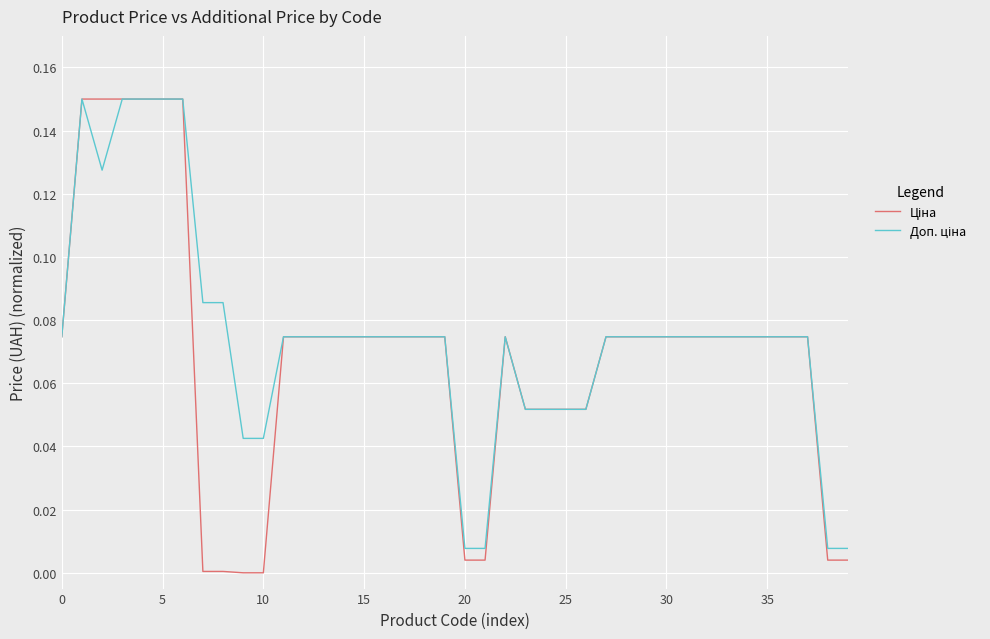

At which category does Ціна reach its first local peak?

22